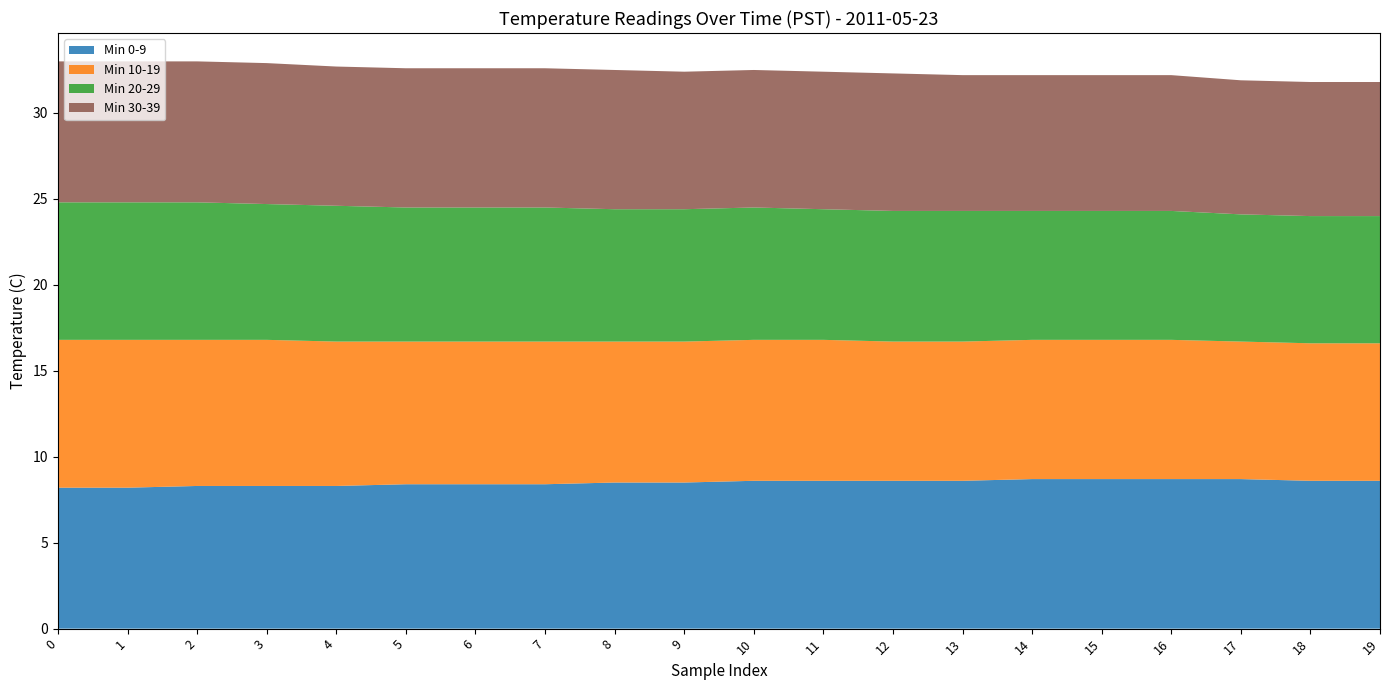

Reading right to left, extract all data points from this chart.

Min 0-9: 8.6	8.6	8.7	8.7	8.7	8.7	8.6	8.6	8.6	8.6	8.5	8.5	8.4	8.4	8.4	8.3	8.3	8.3	8.2	8.2
Min 10-19: 8.0	8.0	8.0	8.1	8.1	8.1	8.1	8.1	8.2	8.2	8.2	8.2	8.3	8.3	8.3	8.4	8.5	8.5	8.6	8.6
Min 20-29: 7.4	7.4	7.4	7.5	7.5	7.5	7.6	7.6	7.6	7.7	7.7	7.7	7.8	7.8	7.8	7.9	7.9	8.0	8.0	8.0
Min 30-39: 7.8	7.8	7.8	7.9	7.9	7.9	7.9	8.0	8.0	8.0	8.0	8.1	8.1	8.1	8.1	8.1	8.2	8.2	8.2	8.2